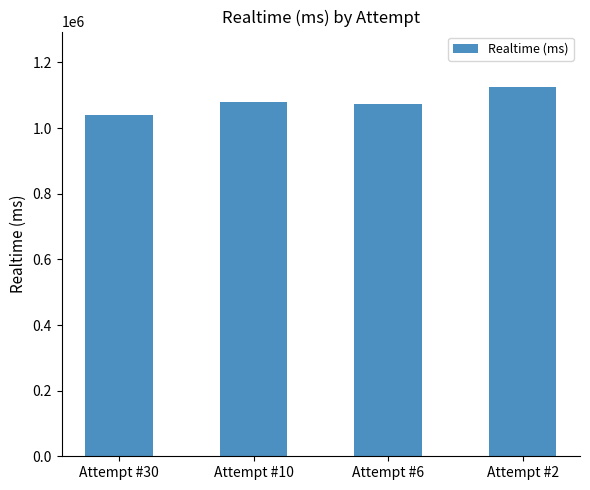

True or false: the data shows 1079353 at Attempt #10.

True